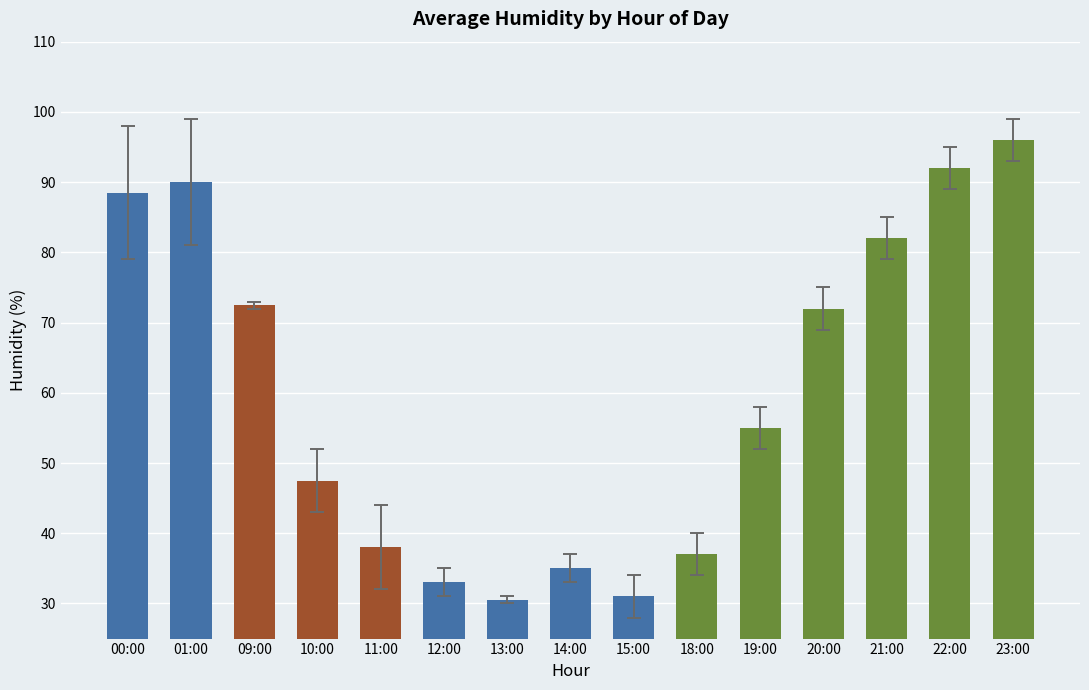

At which category does the chart reach its peak across all series?

23:00